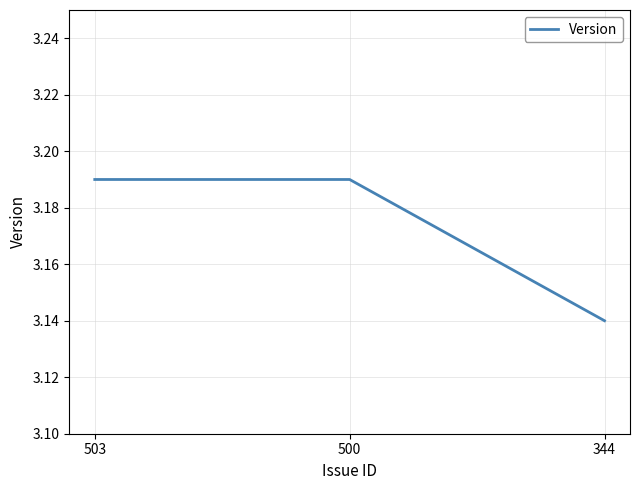

At which category does the chart reach its minimum across all series?

344